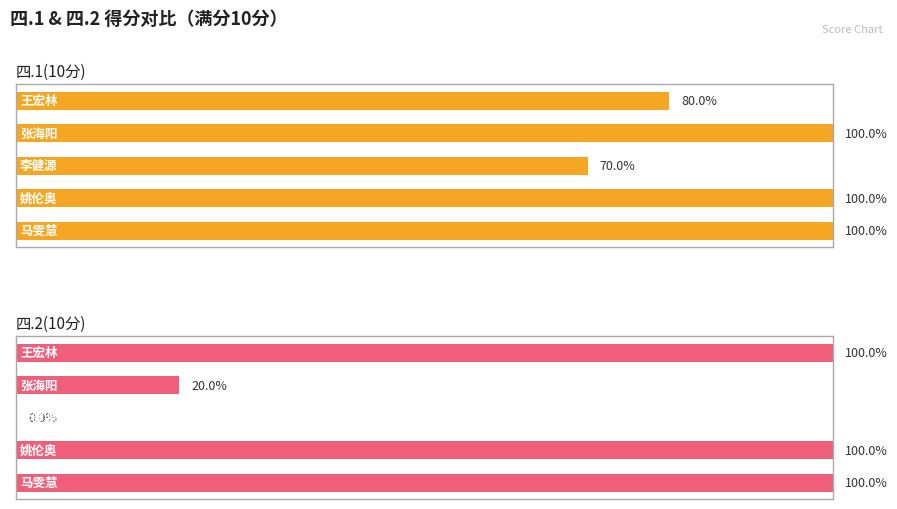

What is the highest value of the 四.1(10分) series?

10